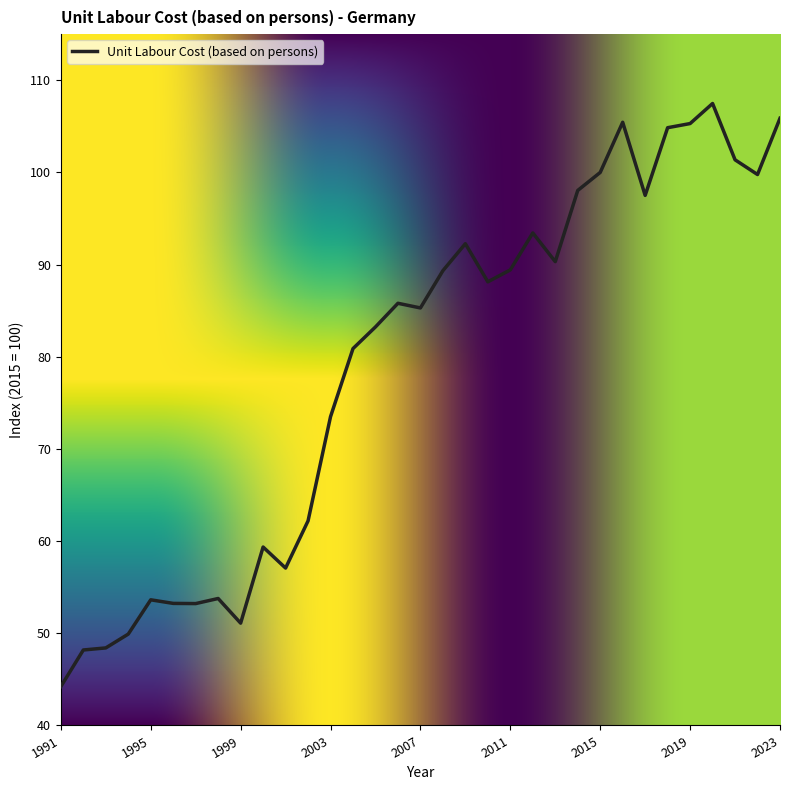

What is the smallest value displayed?

44.2